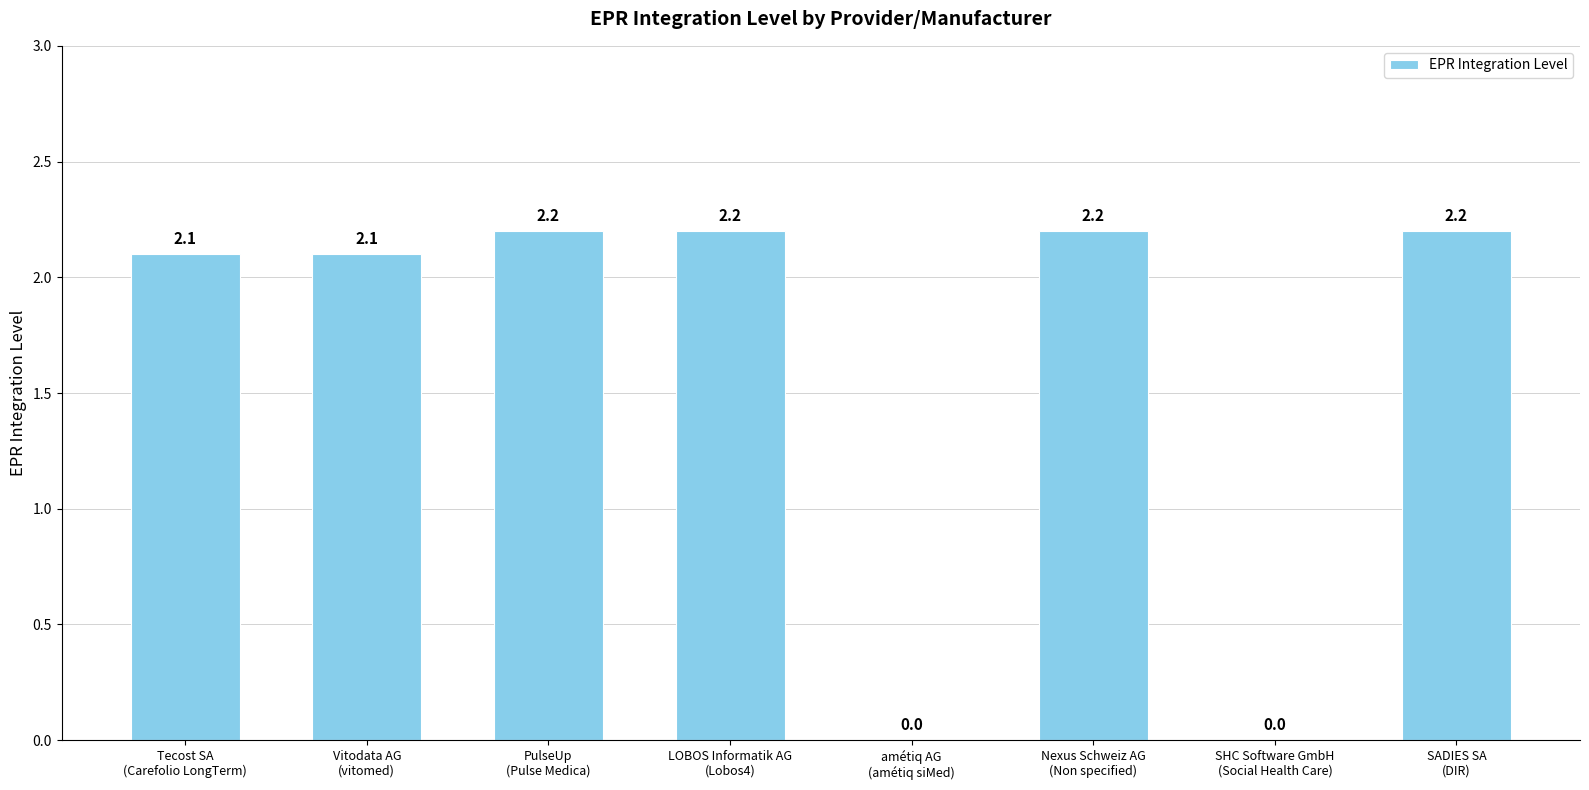

True or false: the data shows -1.5 at amétiq AG
(amétiq siMed).

False